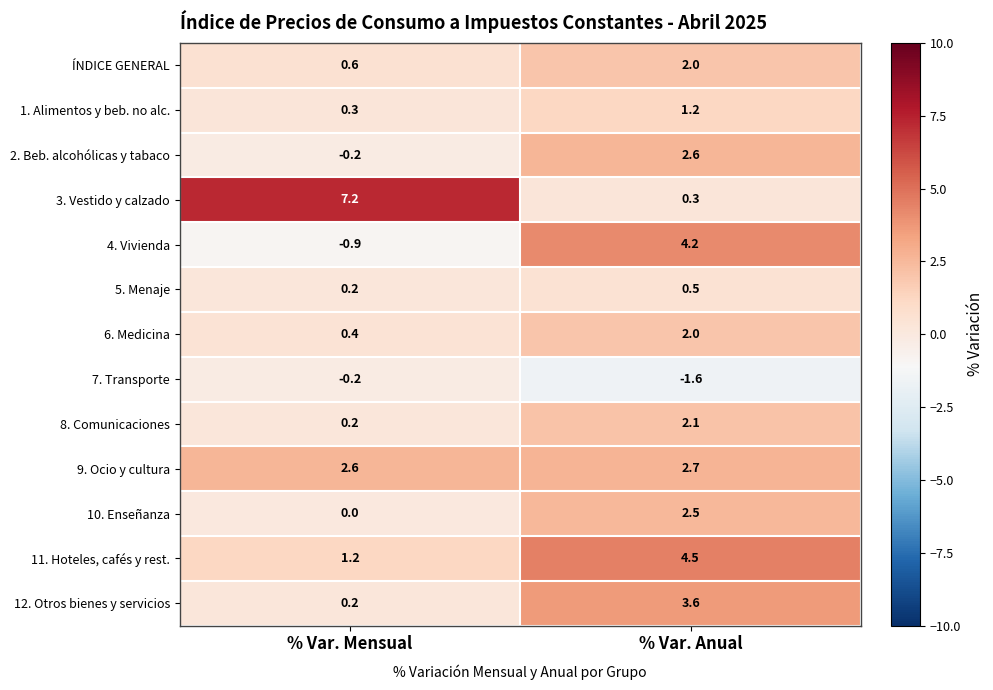

True or false: 4. Vivienda has a value of 1.1 at % Var. Anual.

False